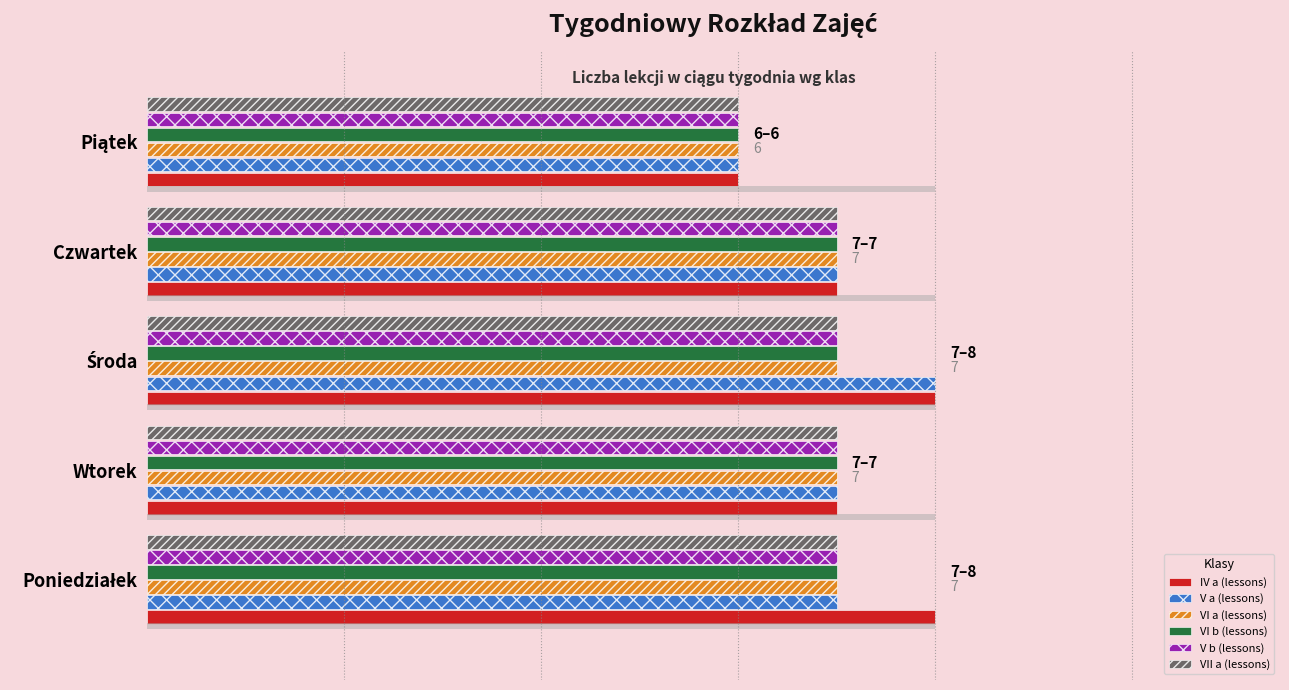

Rank the series by their maximum value, from highest to lowest.

IV a (lessons), V a (lessons), VI a (lessons), VI b (lessons), V b (lessons), VII a (lessons)